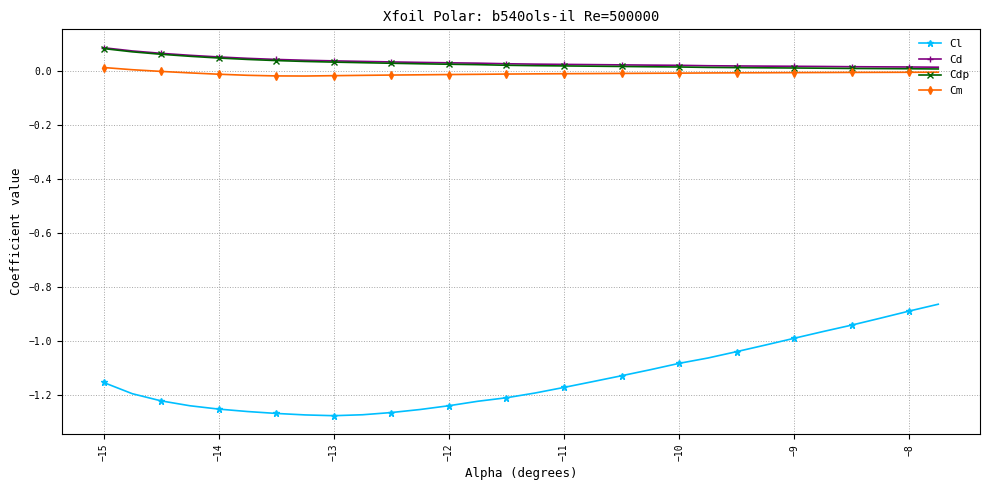

Which series has the widest spread of values?

Cl